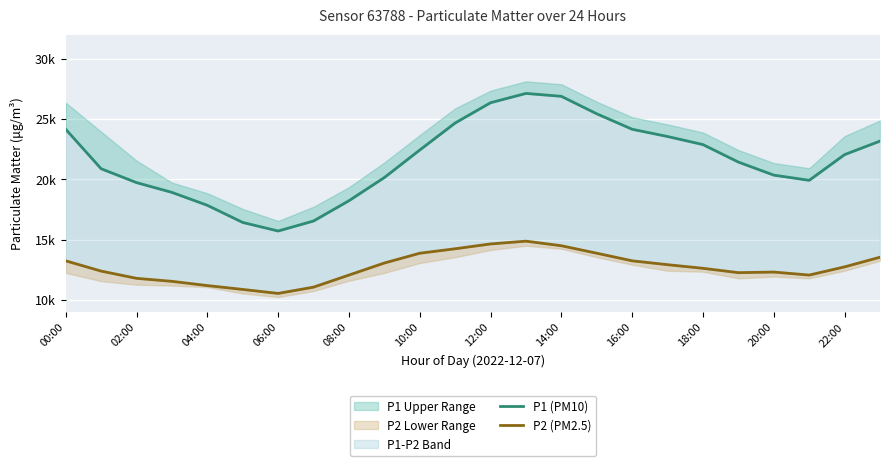

What is the minimum value for P1 (PM10)?

15.7